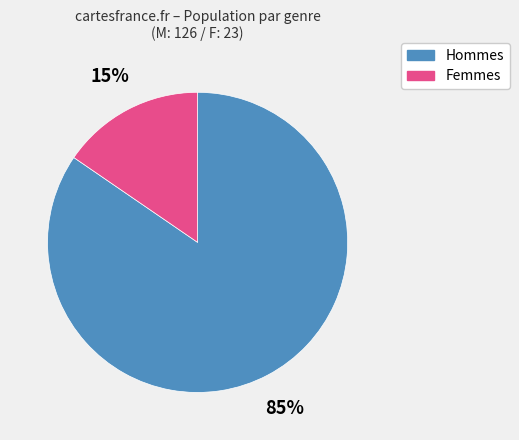

Rank the categories by value from highest to lowest.

Hommes, Femmes